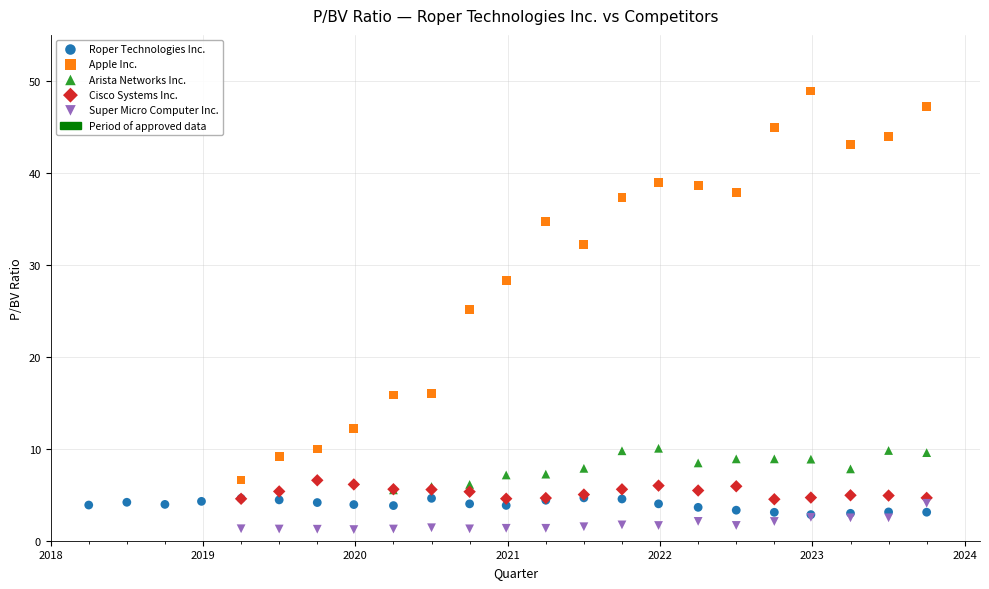

Which series reaches the minimum Y coordinate?

Super Micro Computer Inc.